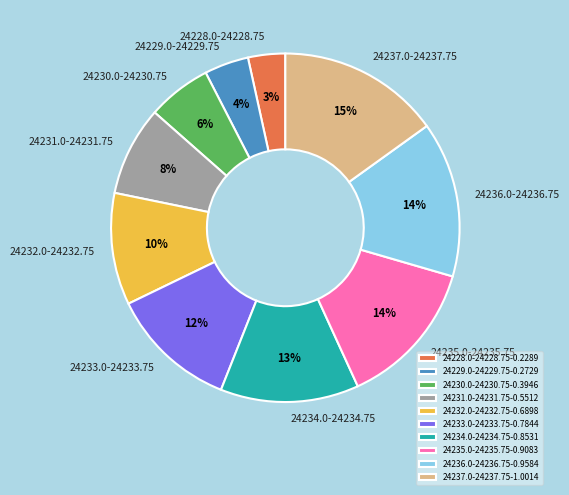

How many slices are in this pie chart?

10